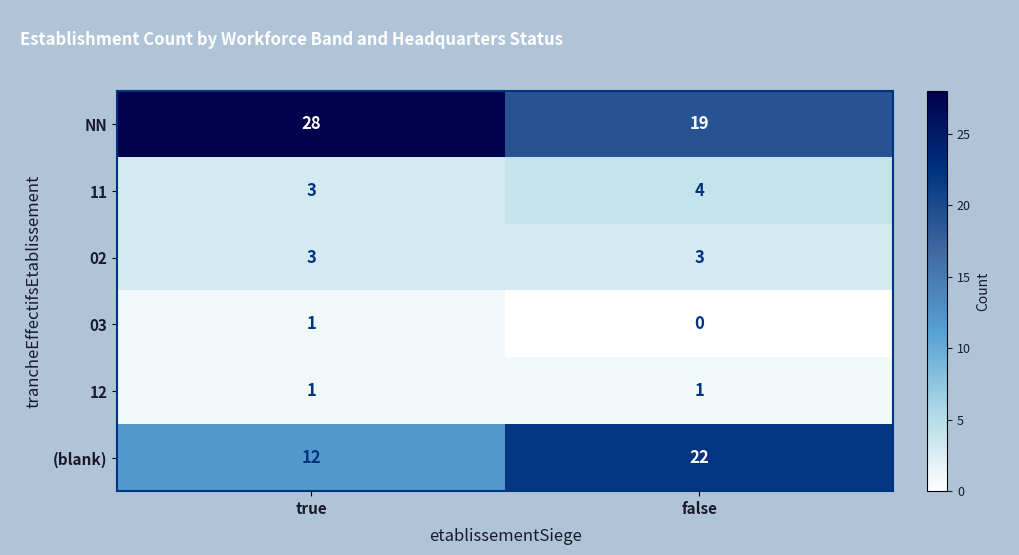

At which category does the chart reach its peak across all series?

true